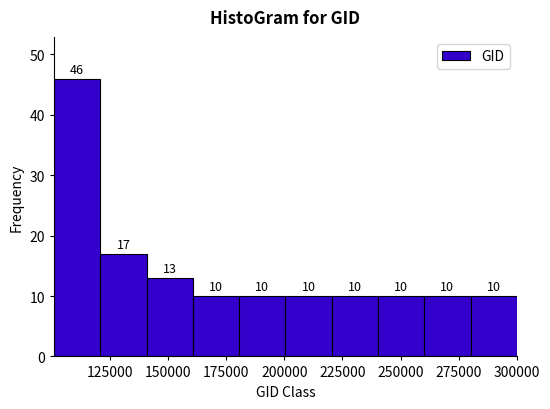

Around what value on the x-axis is the tallest bar? Give the approximate position of its centre, as read against the axis.

110000